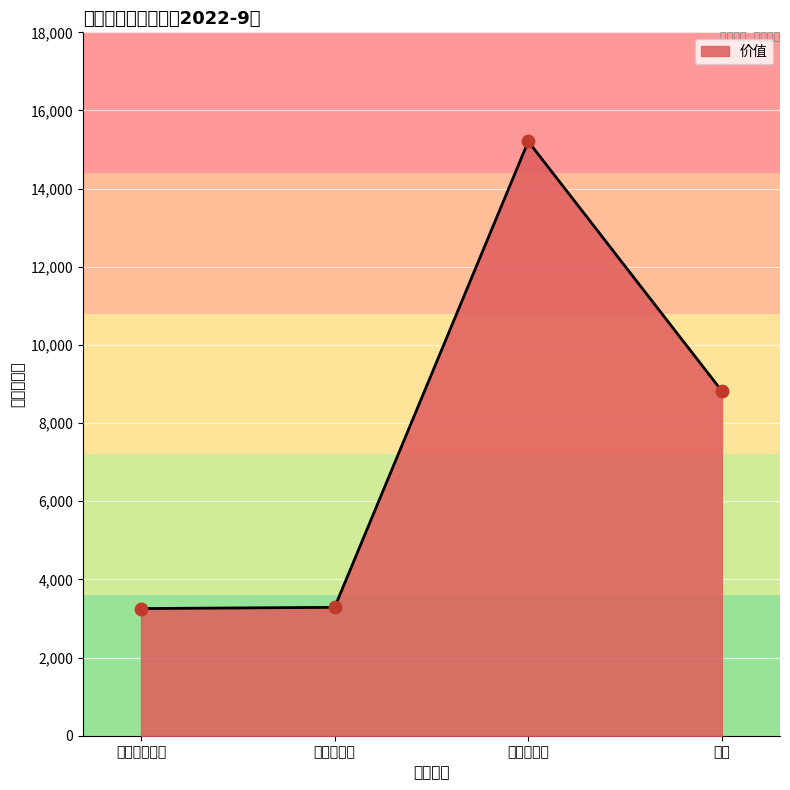

Approximately how many times larger is the value at 男女生袜子 compared to 鸡蛋?

0.4